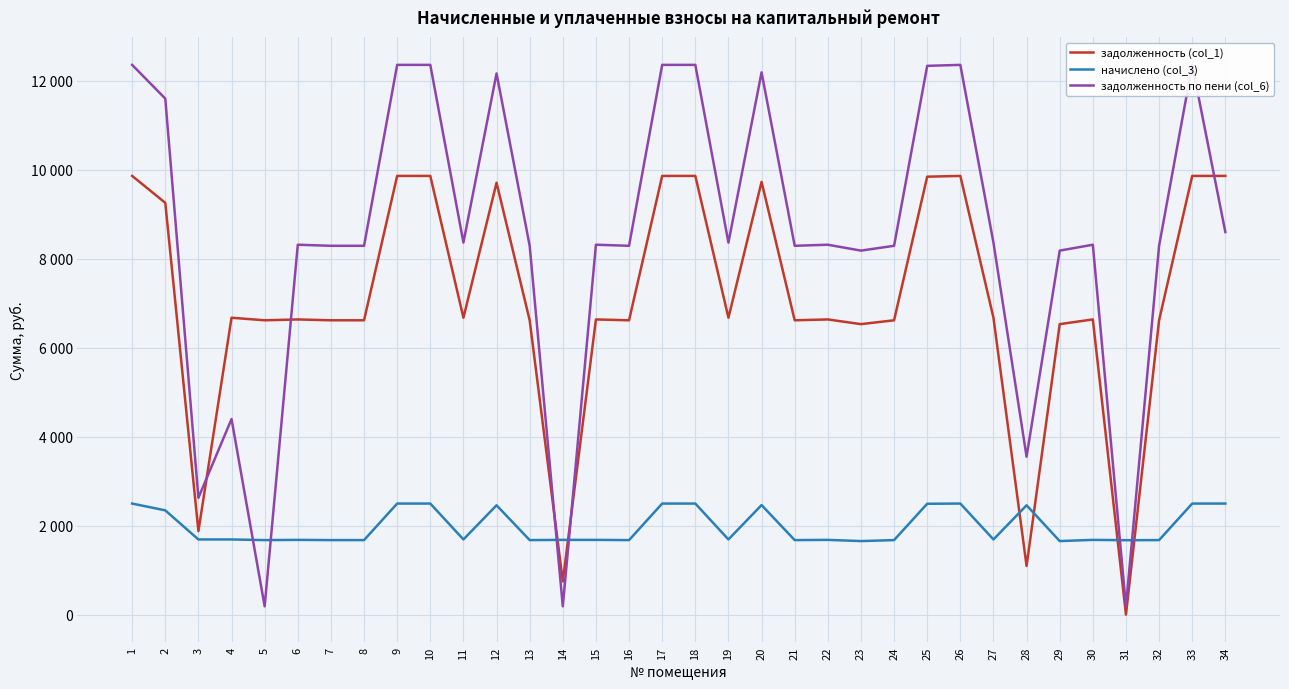

Rank the series by their average value, from highest to lowest.

задолженность по пени (col_6), задолженность (col_1), начислено (col_3)